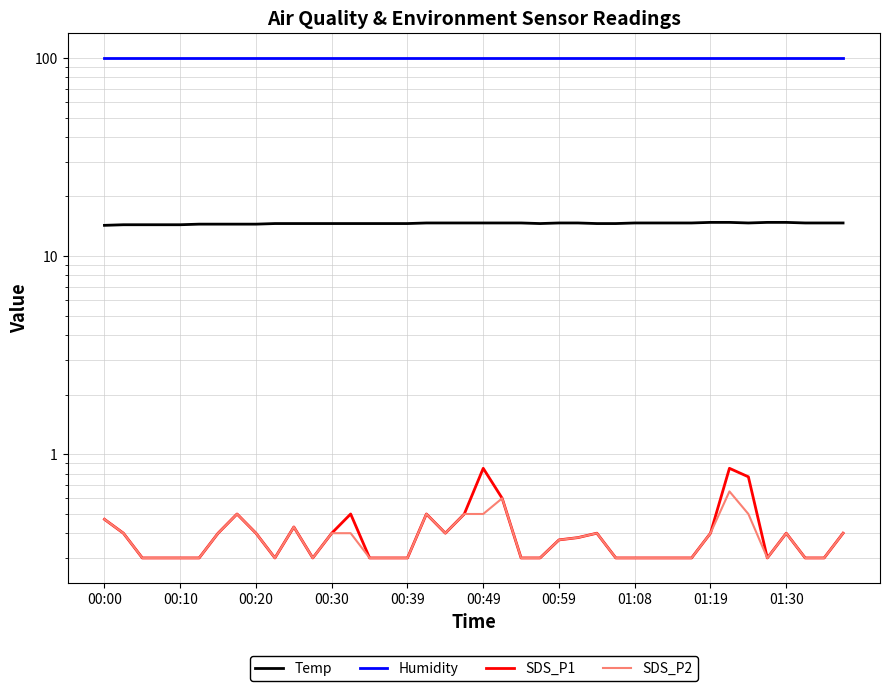

How many interior local valleys does the SDS_P2 series have?

4